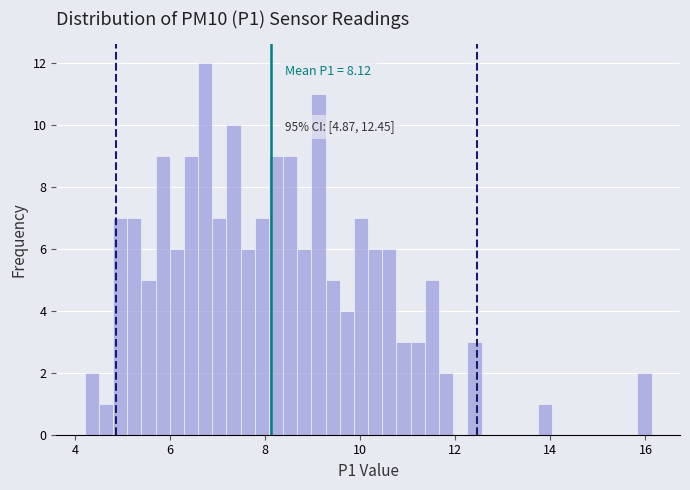

Read against the x-axis, roughly where is the centre of the tallest bar?

6.8